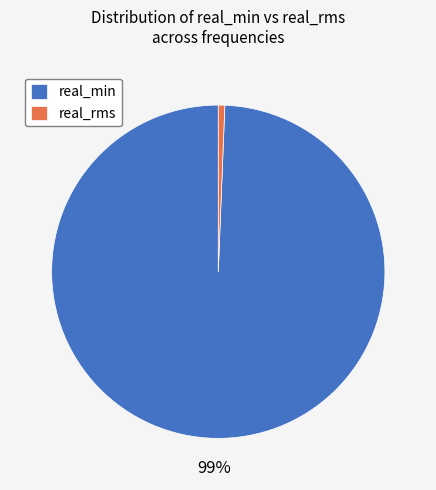

Does any single category account for the majority?

Yes